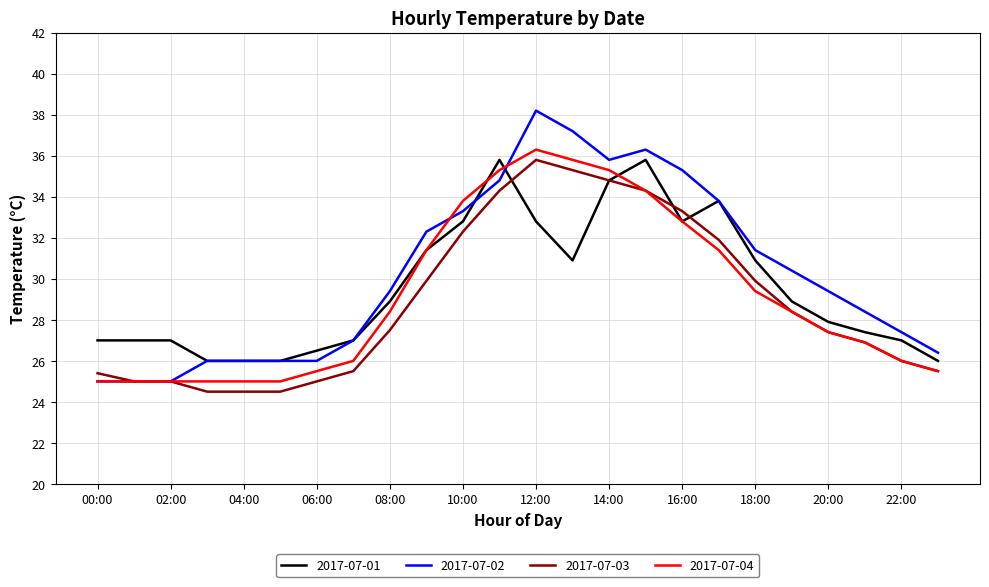

What is the maximum value shown in the chart?

38.2